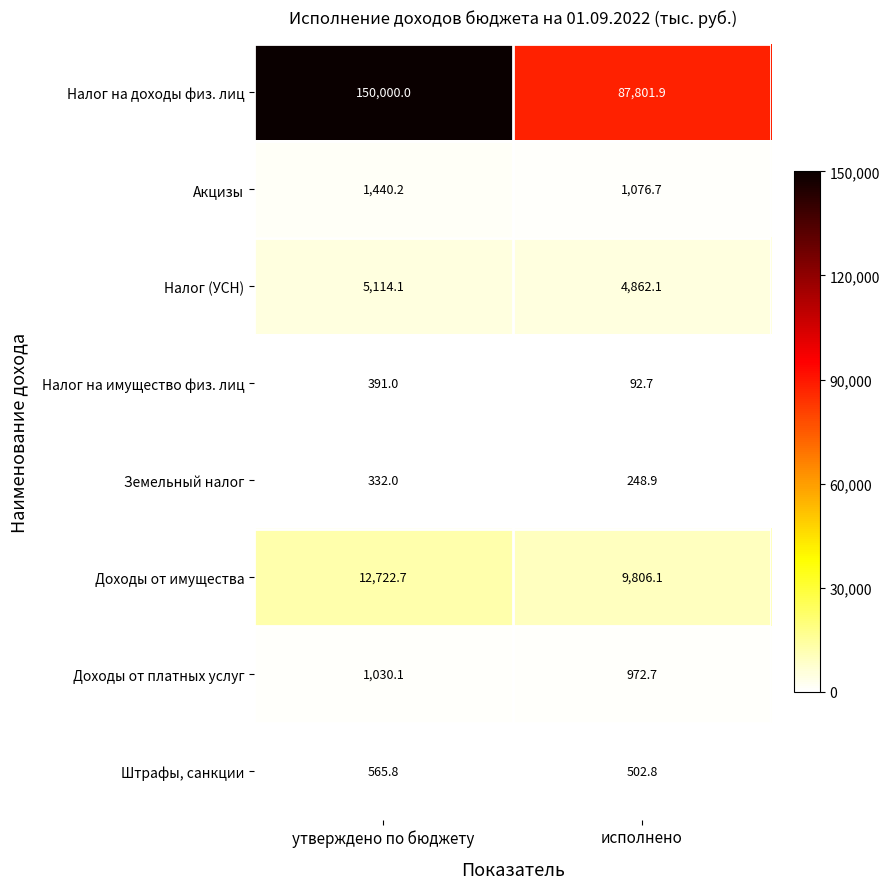

What is the spread (max minus min) of values at исполнено?

87709.2